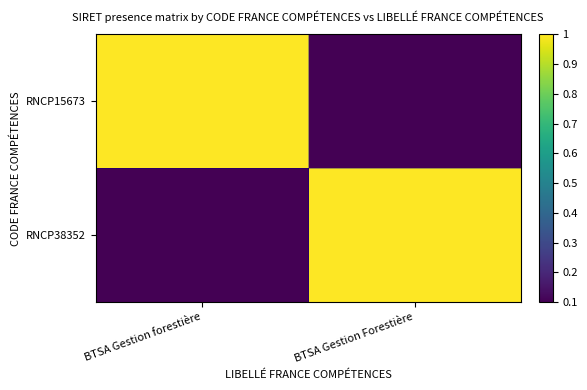

Reading left to right, what are all the values shown in this chart?

RNCP15673: BTSA Gestion forestière=1.0	BTSA Gestion Forestière=0.1
RNCP38352: BTSA Gestion forestière=0.1	BTSA Gestion Forestière=1.0